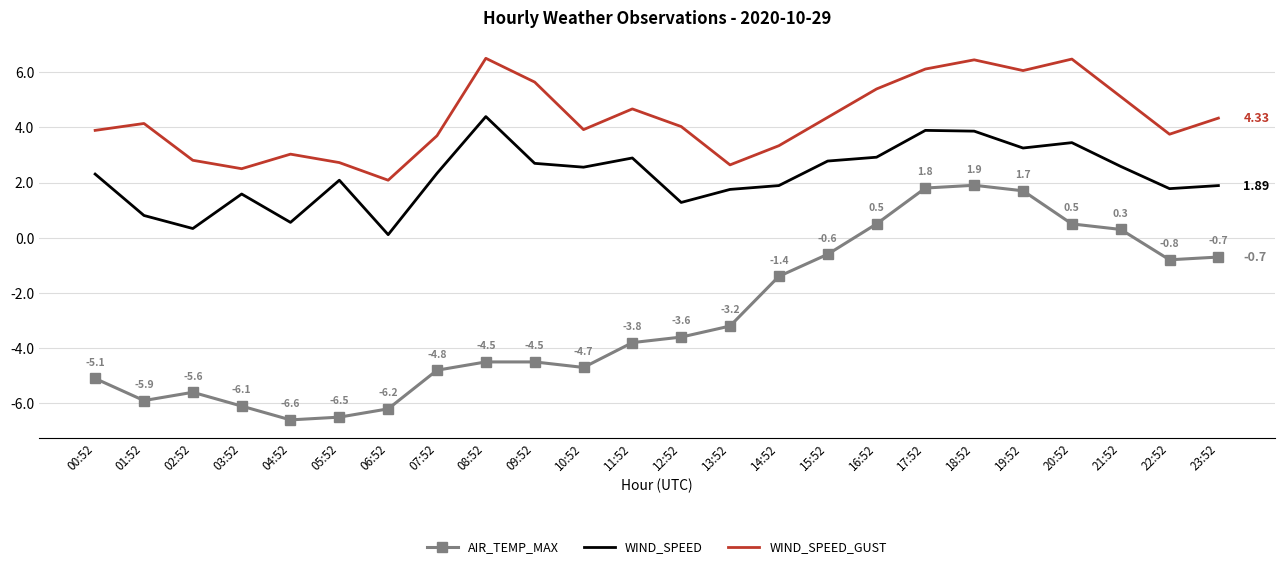

At which label does WIND_SPEED first exceed 2?

00:52